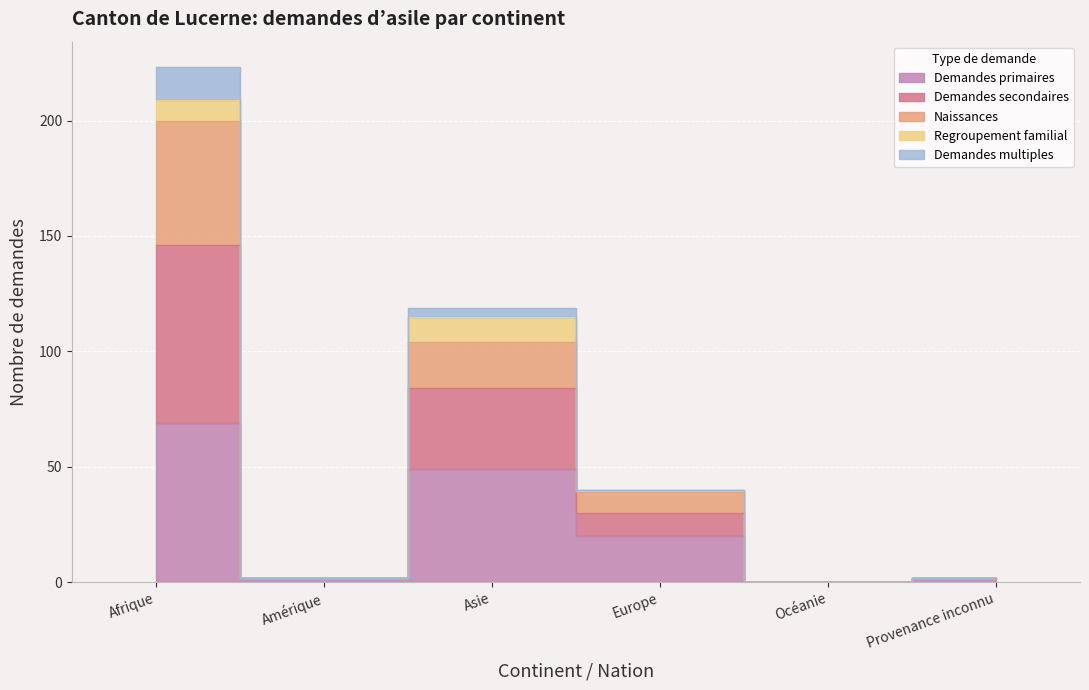

True or false: Demandes secondaires and Demandes primaires cross at least once.

False